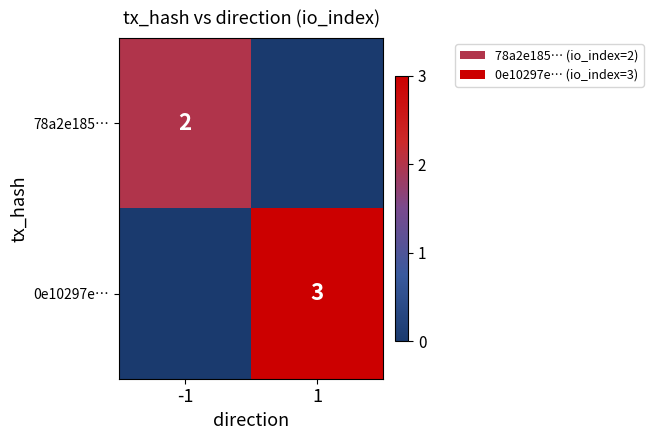

The value of 78a2e185… at -1 is 3. True or false?

False